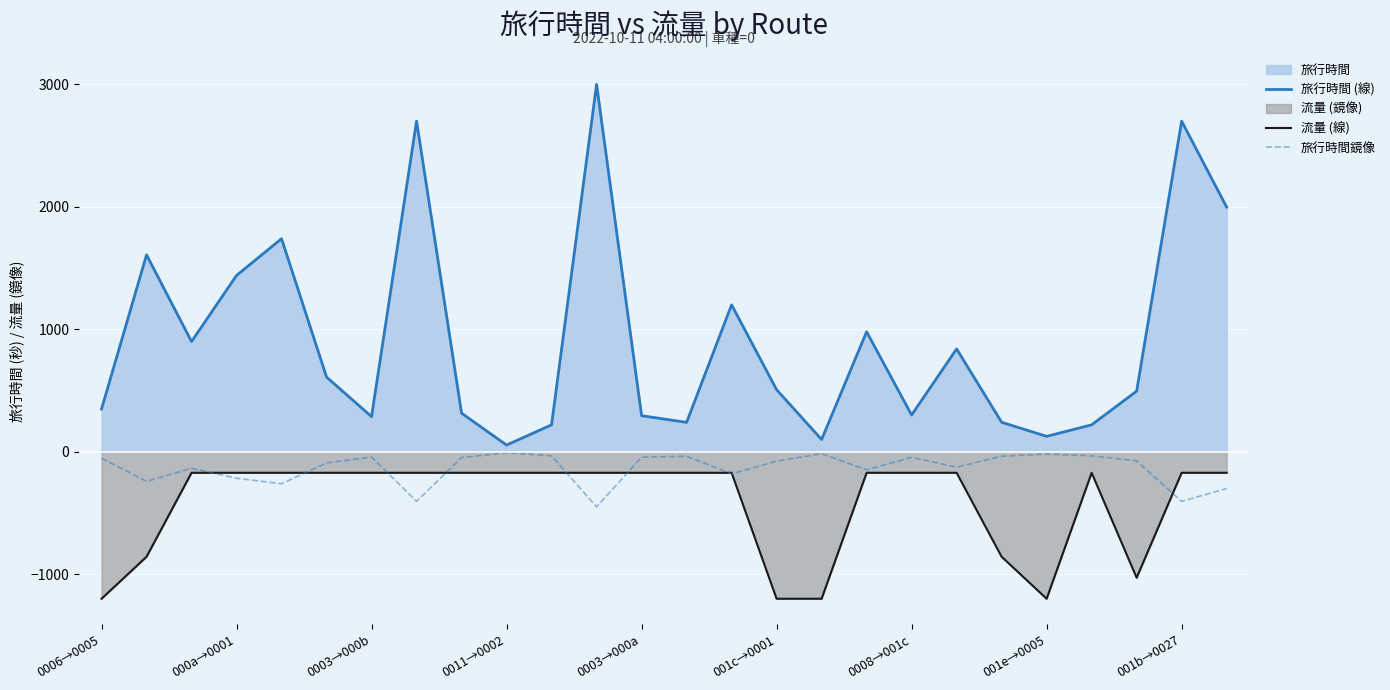

What is the lowest value of the 旅行時間鏡像 series?

-450.0